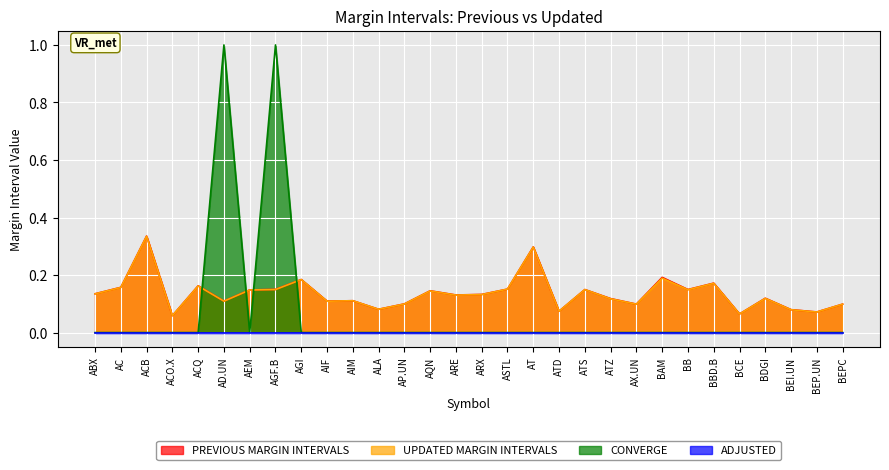

The value of UPDATED MARGIN INTERVALS at BEPC is 0.1. True or false?

True